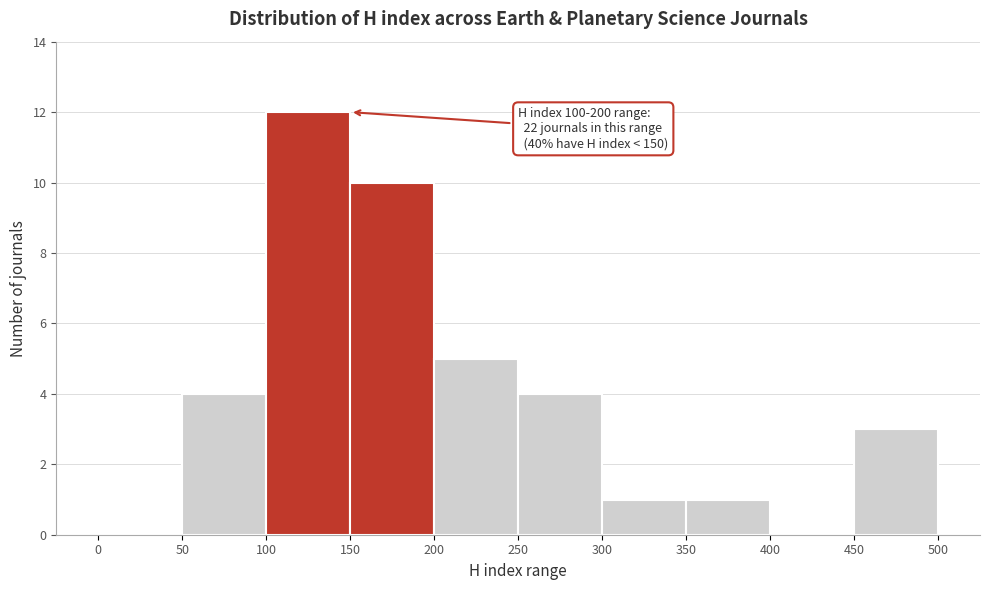

Over which range of the x-axis is the bar tallest?

100 to 150